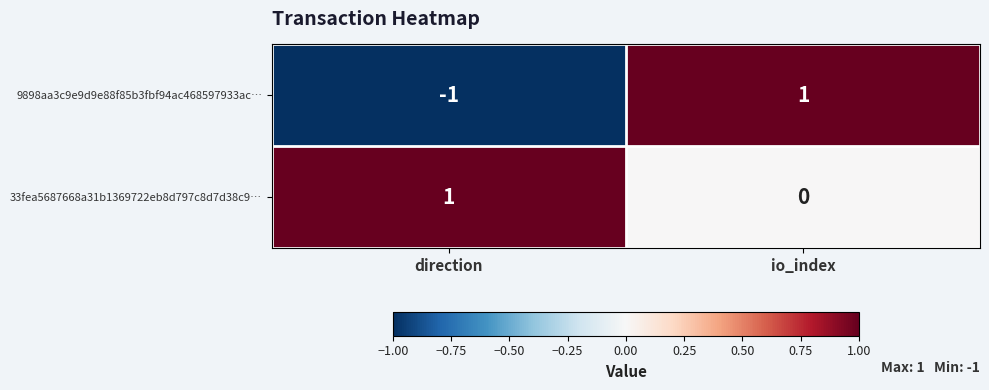

Which series changed the most between direction and io_index?

9898aa3c9e9d9e88f85b3fbf94ac468597933ac…